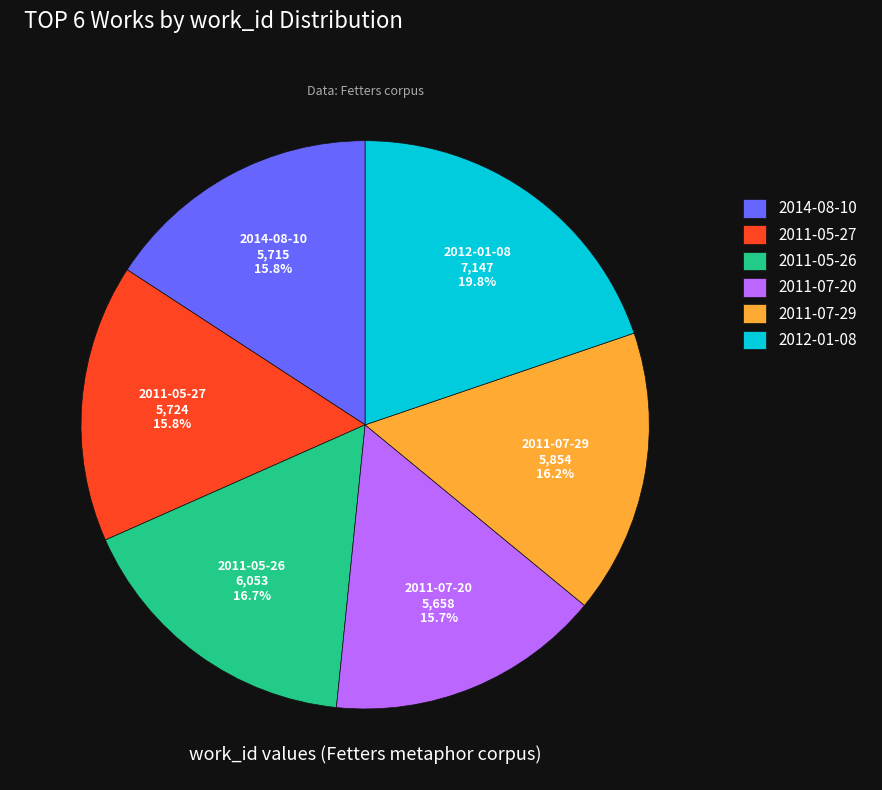

Which slice is the largest?

2012-01-08